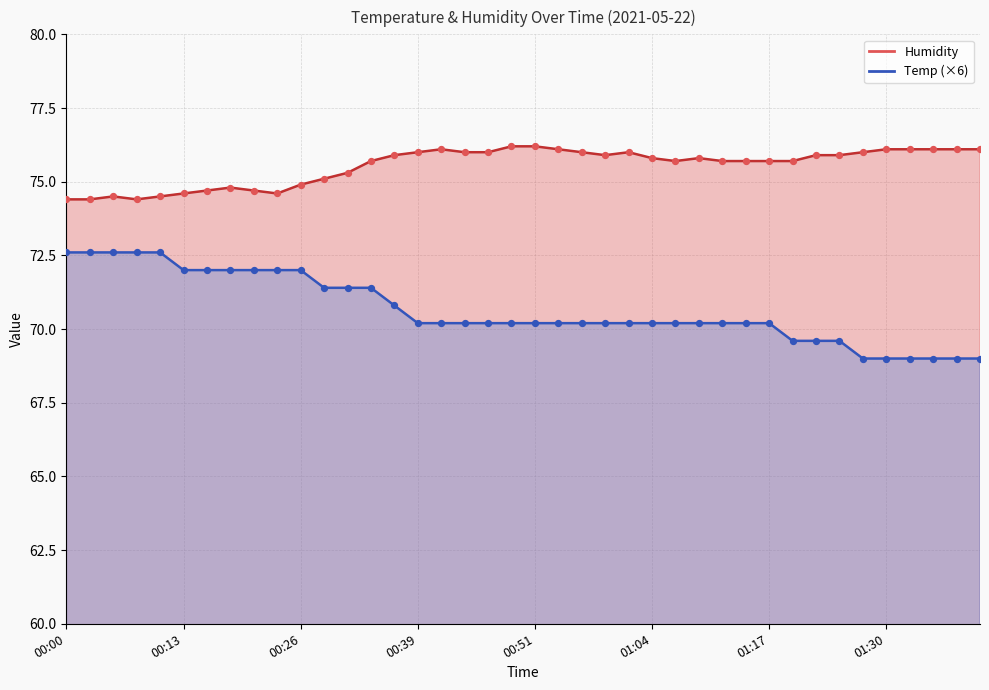

Which series reaches the minimum Y coordinate?

Temp